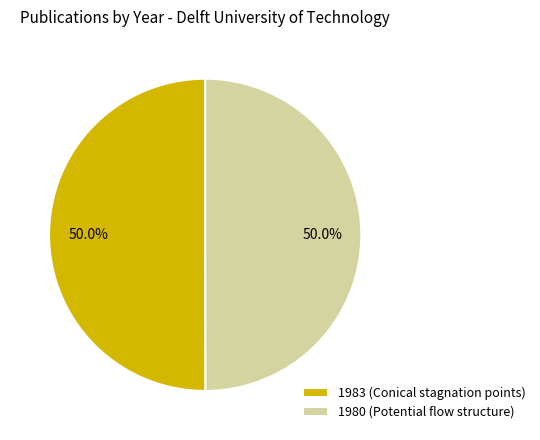

How many segments does this pie chart have?

2